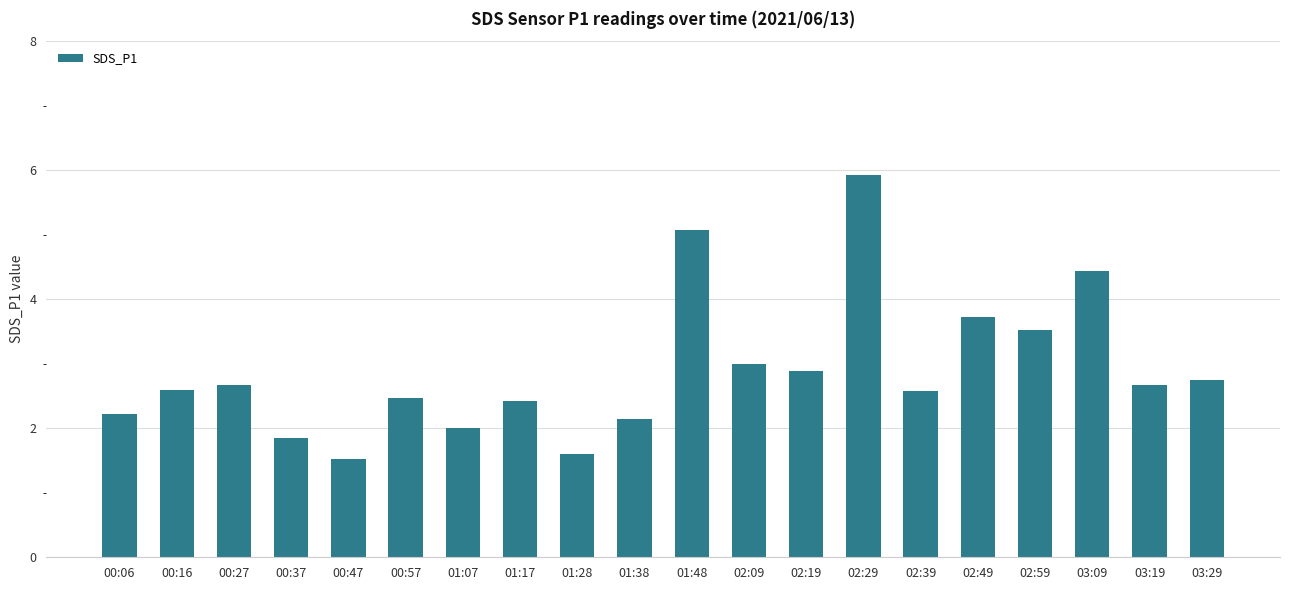

What is the difference between the values at 01:07 and 00:27?

0.7